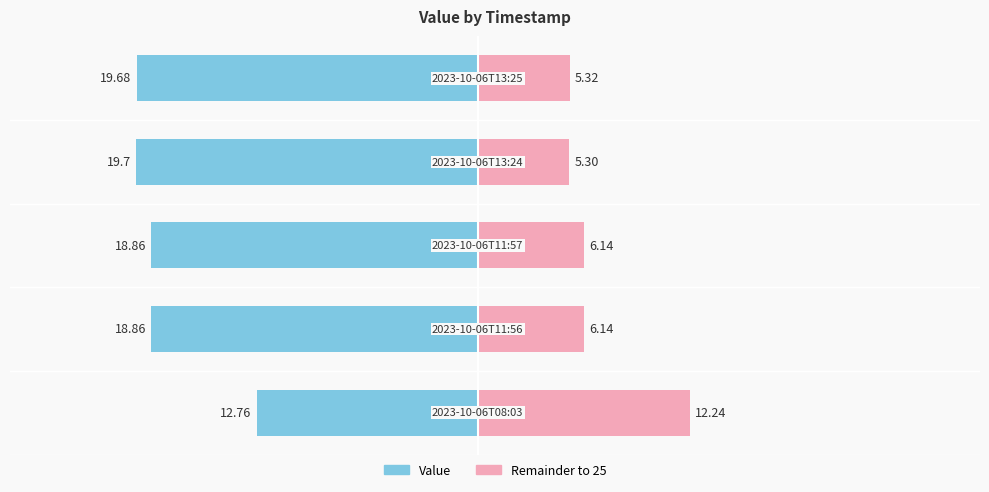

Reading left to right, list all the values displayed in this chart.

12.8	18.9	18.9	19.7	19.7